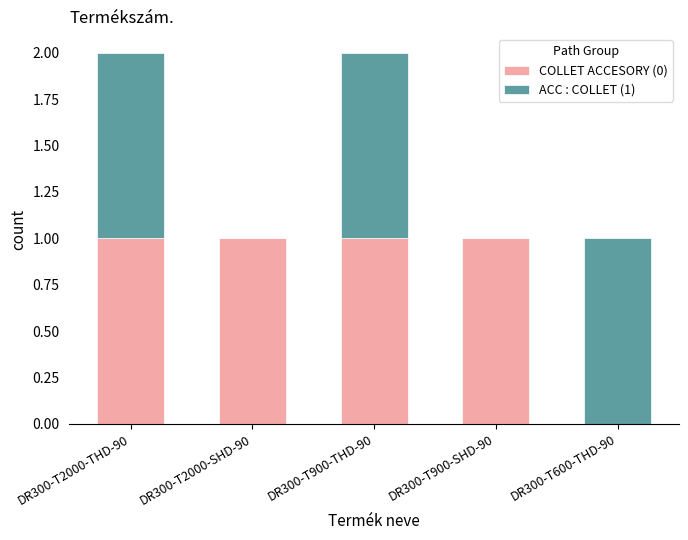

The COLLET ACCESORY (0) series shows 1 at DR300-T2000-SHD-90. True or false?

True